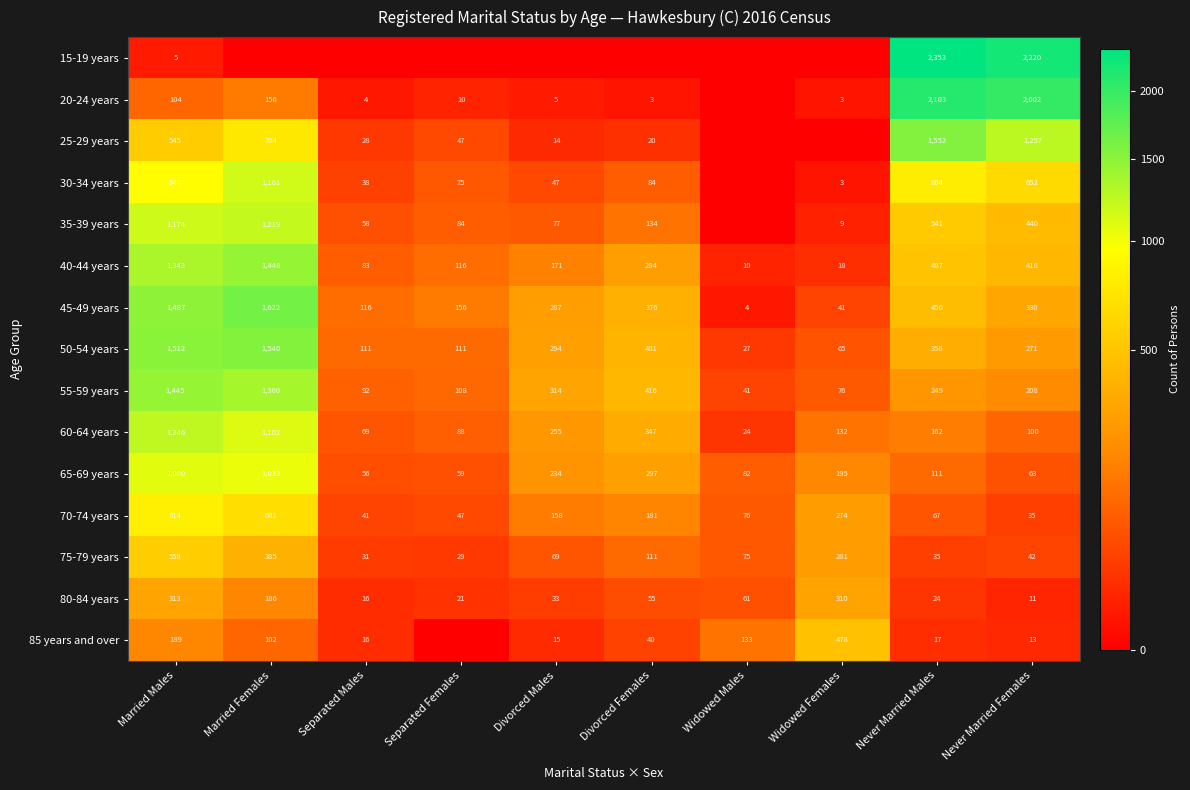

The value of 65-69 years at Married Females is 1033. True or false?

True